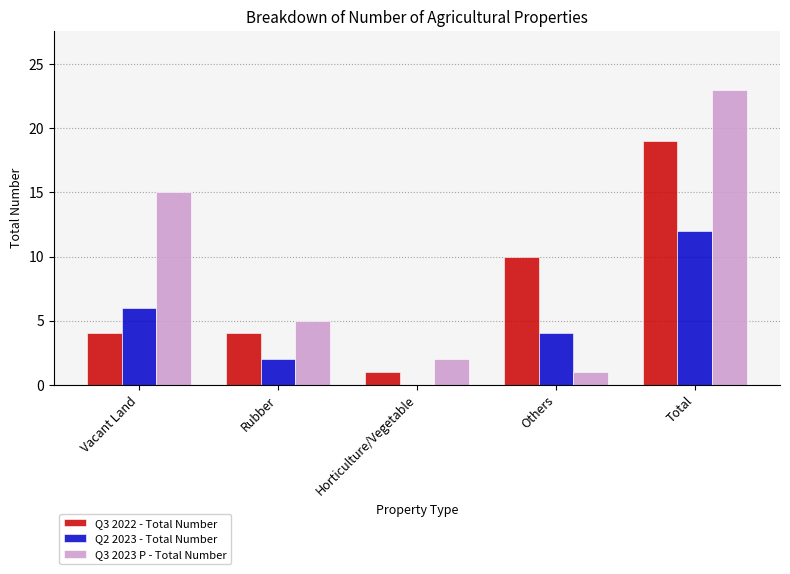

Which series has the largest range (max minus min)?

Q3 2023 P - Total Number